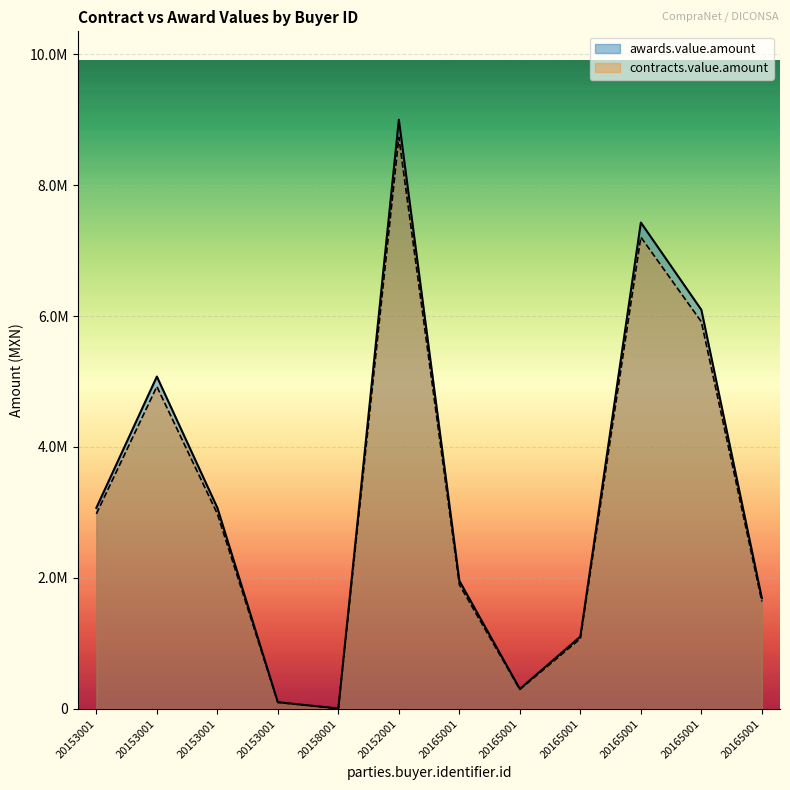

What is the difference between the maximum and minimum values in the awards.value.amount series?

8994800.0